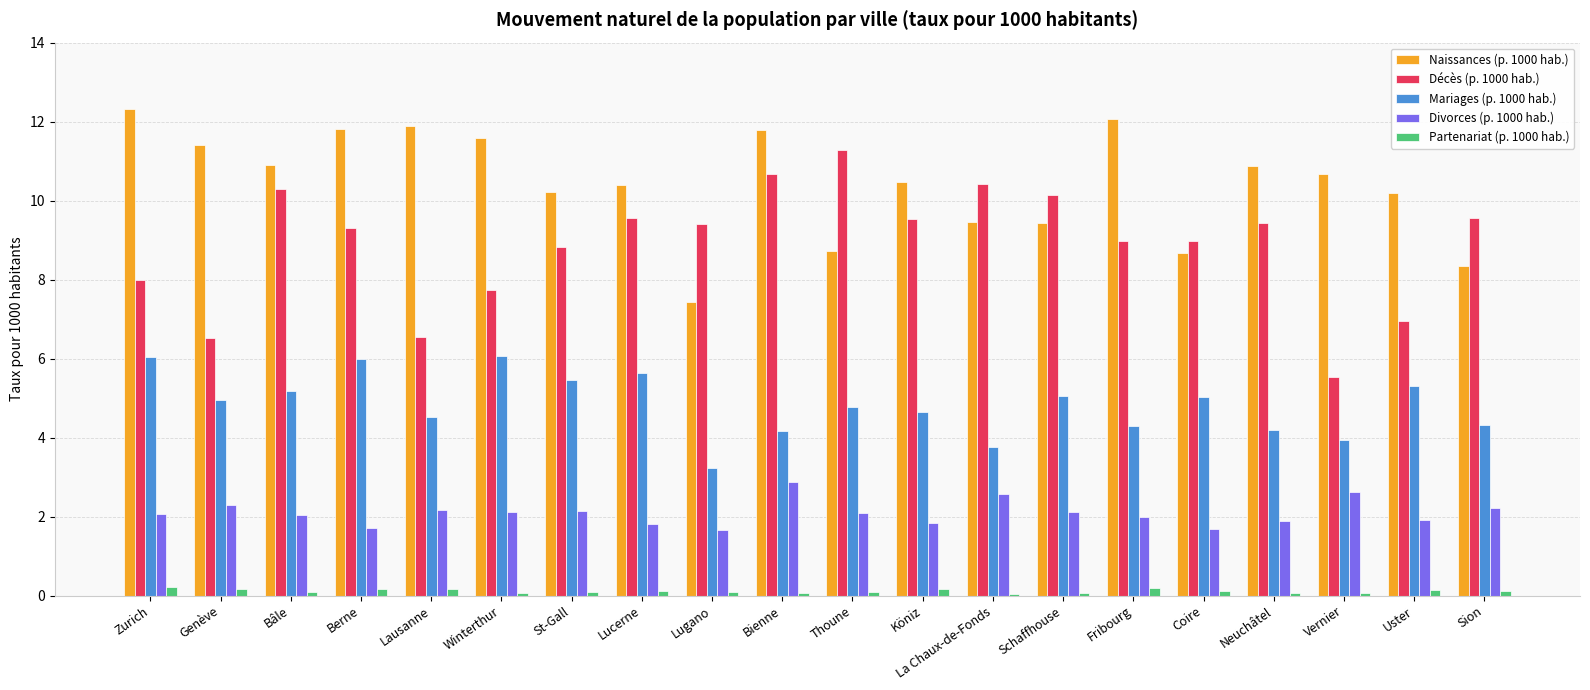

What is the total value across all series at Thoune?

27.0